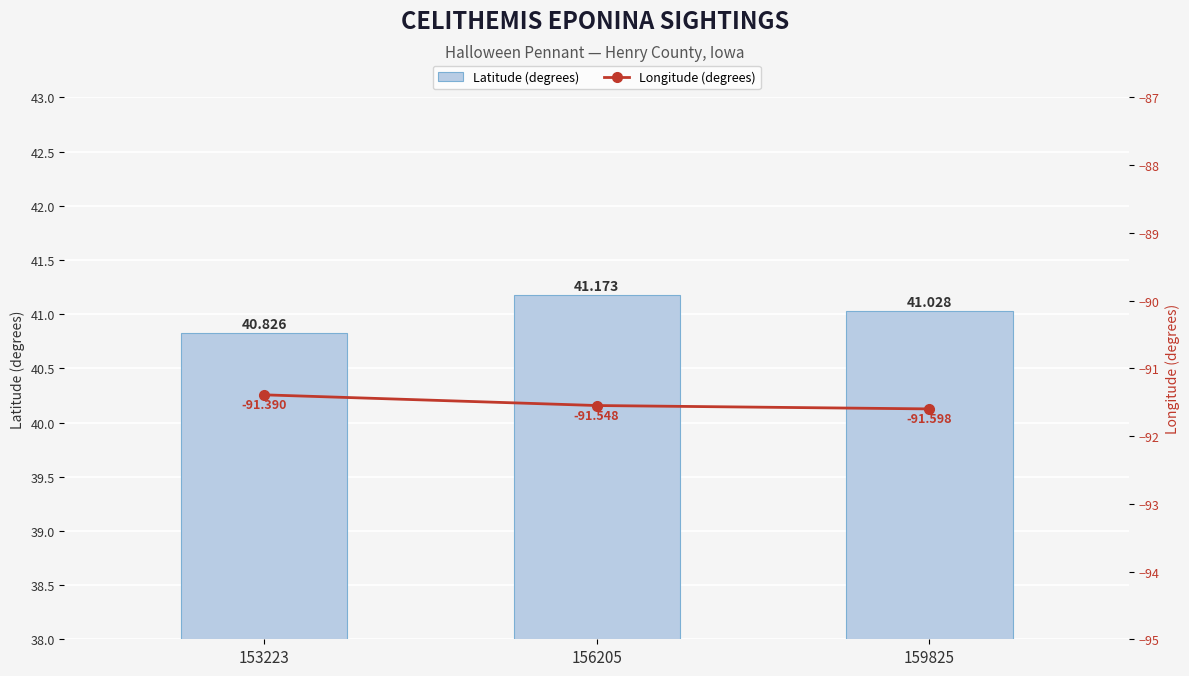

List the labels in order of Longitude (degrees) value, largest first.

153223, 156205, 159825